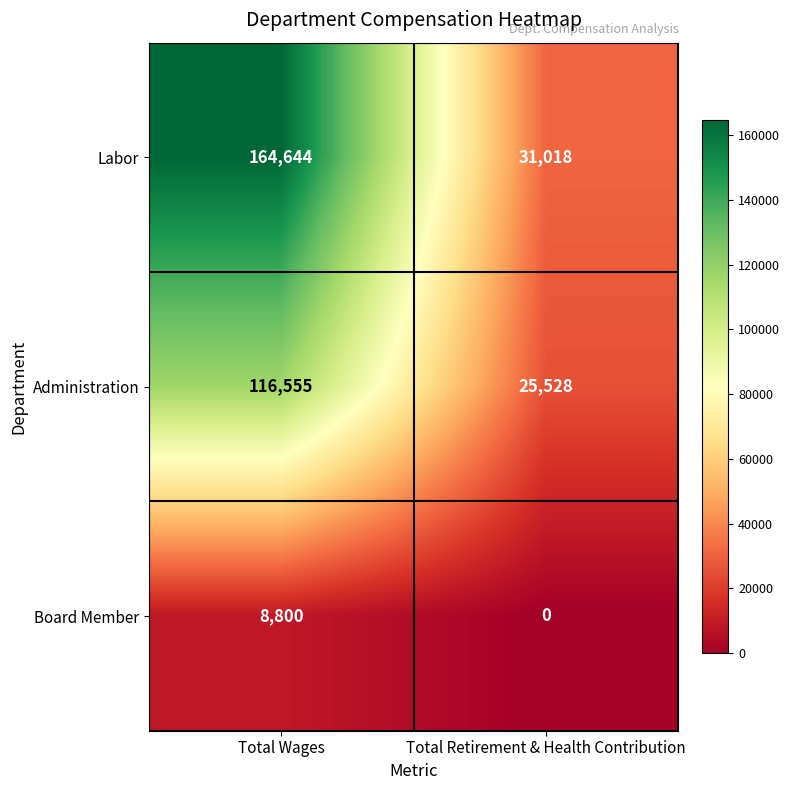

At which category is the sum across all series the highest?

Total Wages